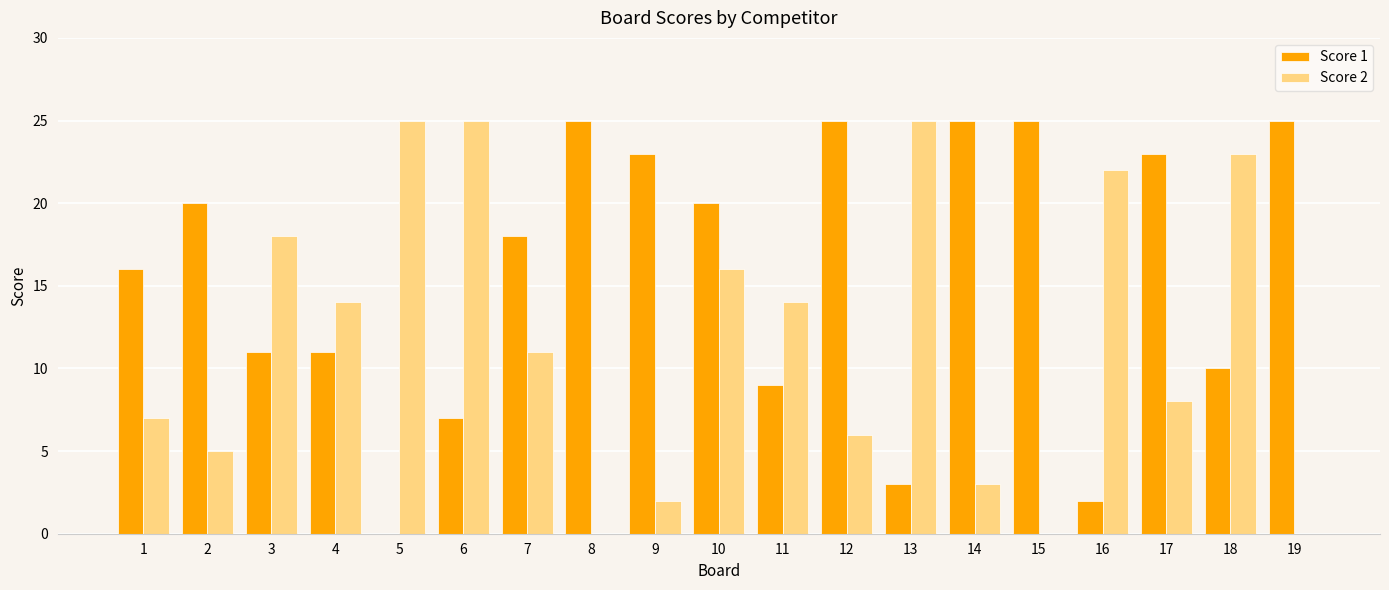

At which category is the sum across all series the highest?

10